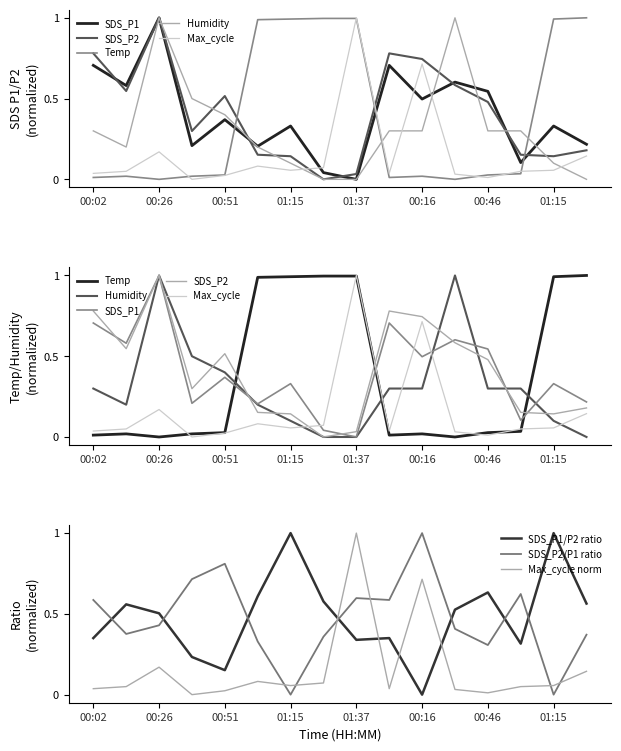

How many positive values does the SDS_P2 series have?

15